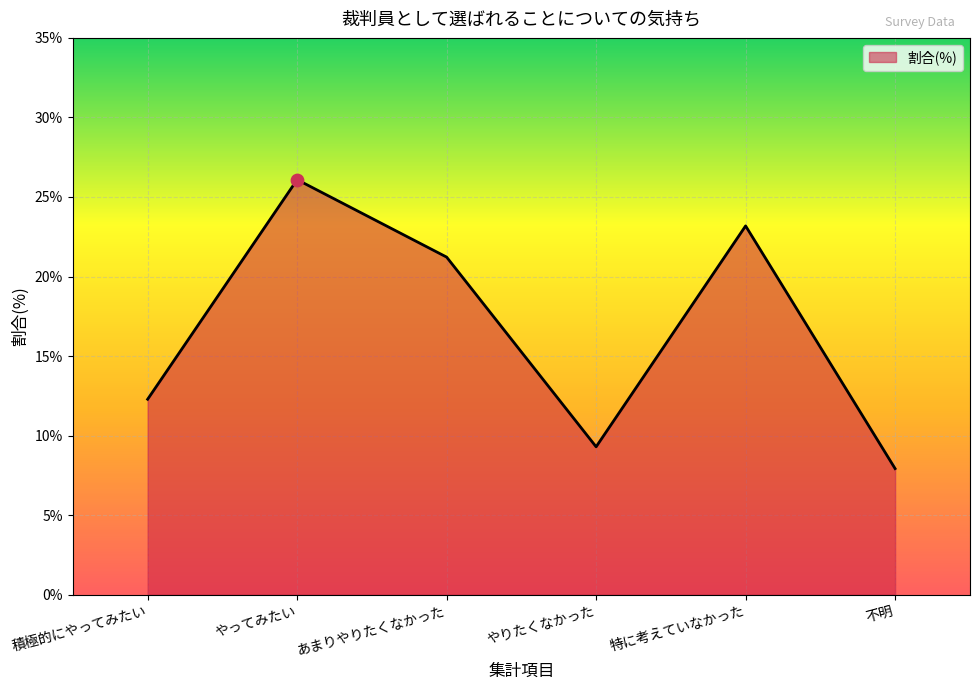

Which has a higher value, 特に考えていなかった or あまりやりたくなかった?

特に考えていなかった